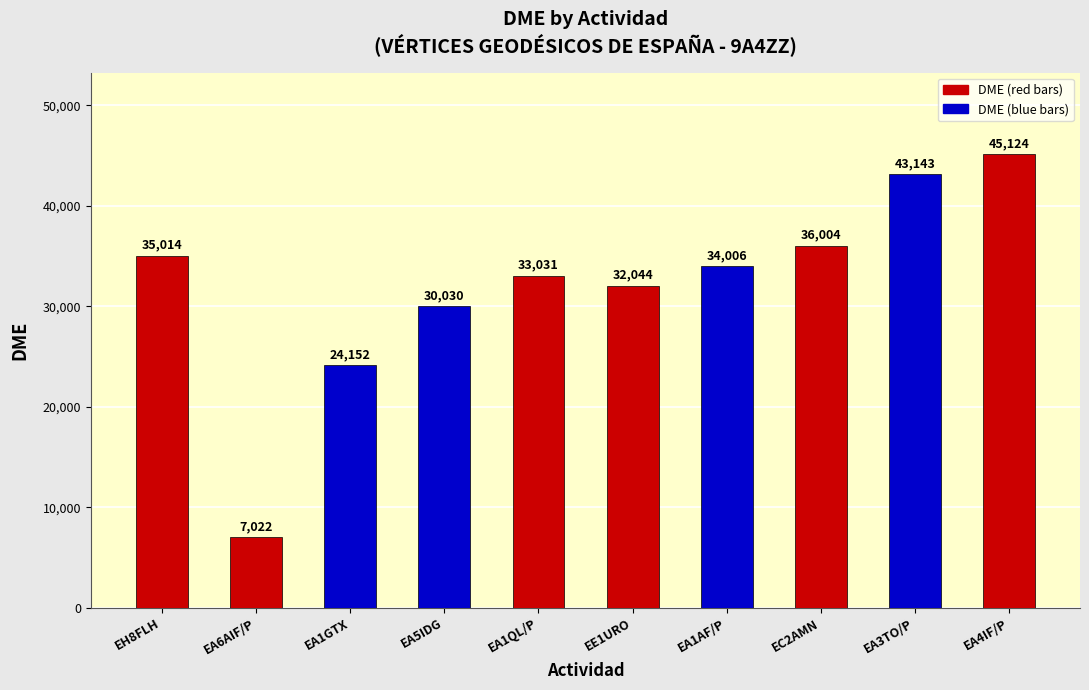

What is the sum of all values?

319570